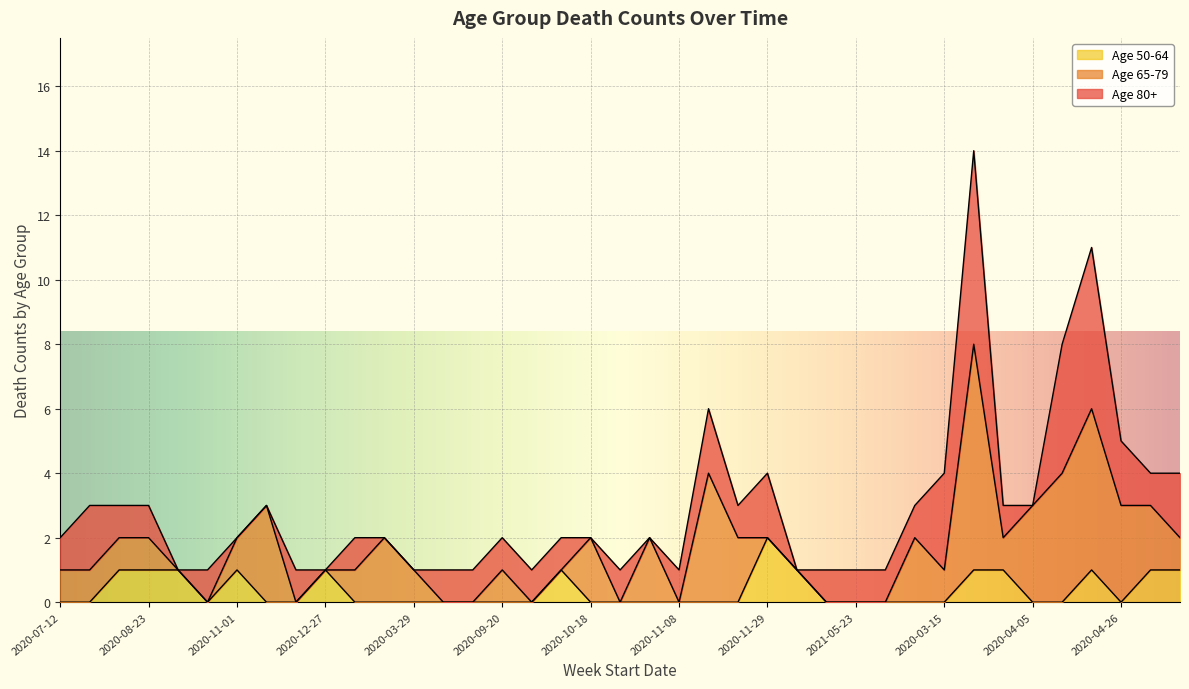

Which series has the largest total across all categories?

Age 65-79